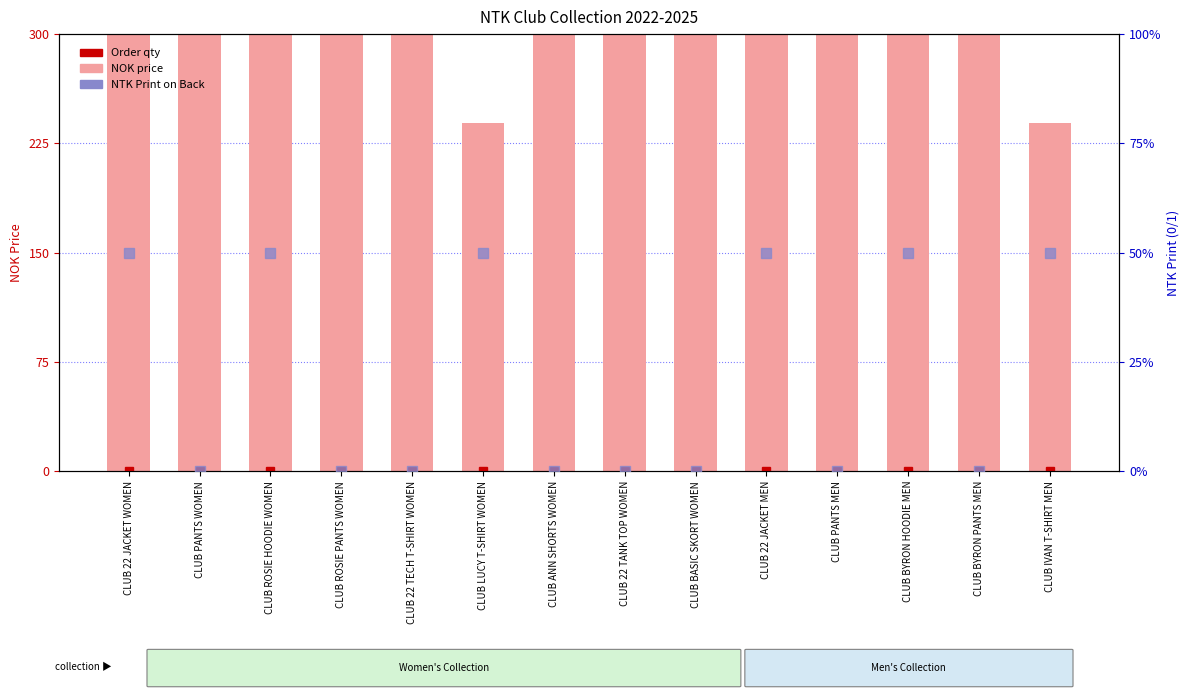

What is the ratio of the value at CLUB 22 TANK TOP WOMEN to the value at CLUB ROSIE PANTS WOMEN?

0.7